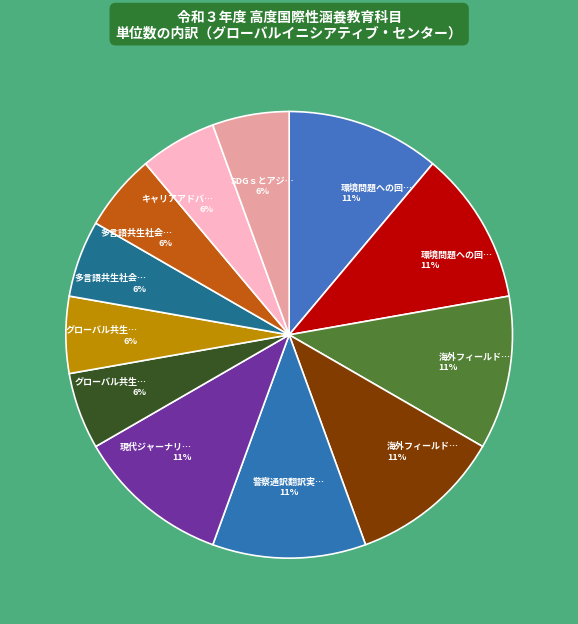

How many segments does this pie chart have?

12